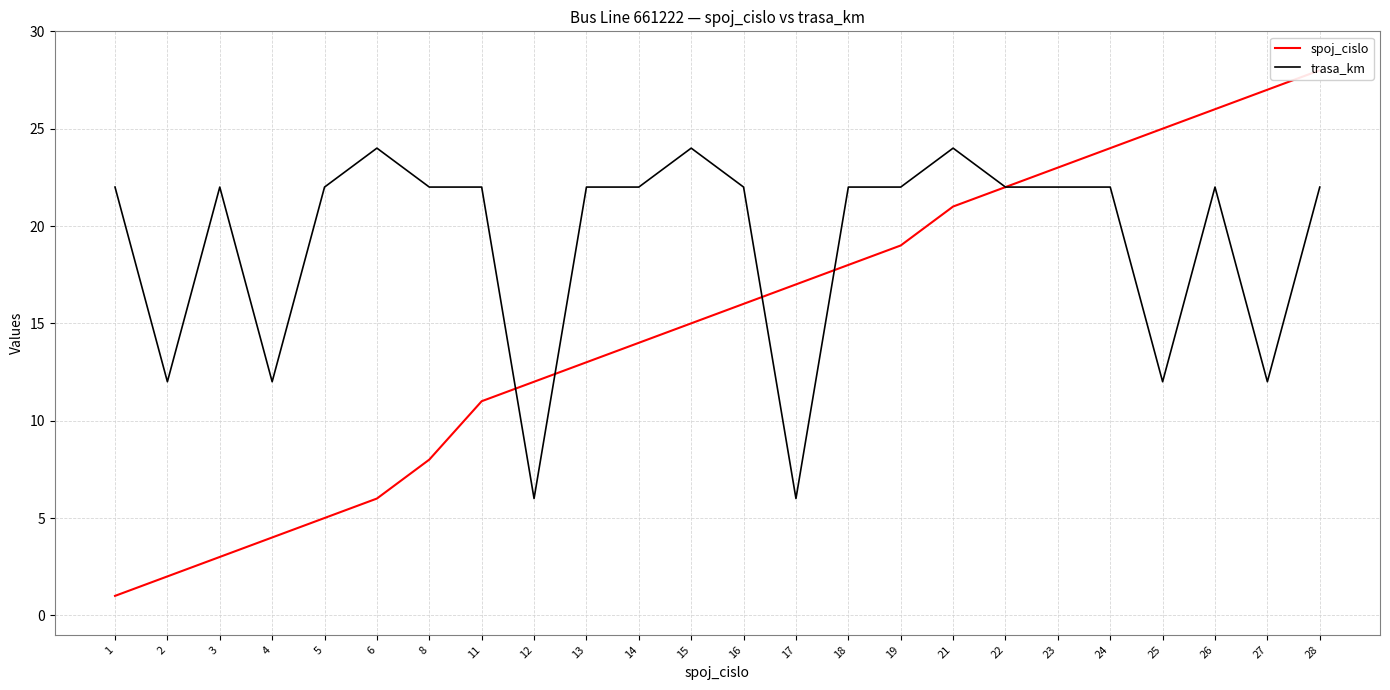

Rank the categories by trasa_km value from highest to lowest.

6, 15, 21, 1, 3, 5, 8, 11, 13, 14, 16, 18, 19, 22, 23, 24, 26, 28, 2, 4, 25, 27, 12, 17